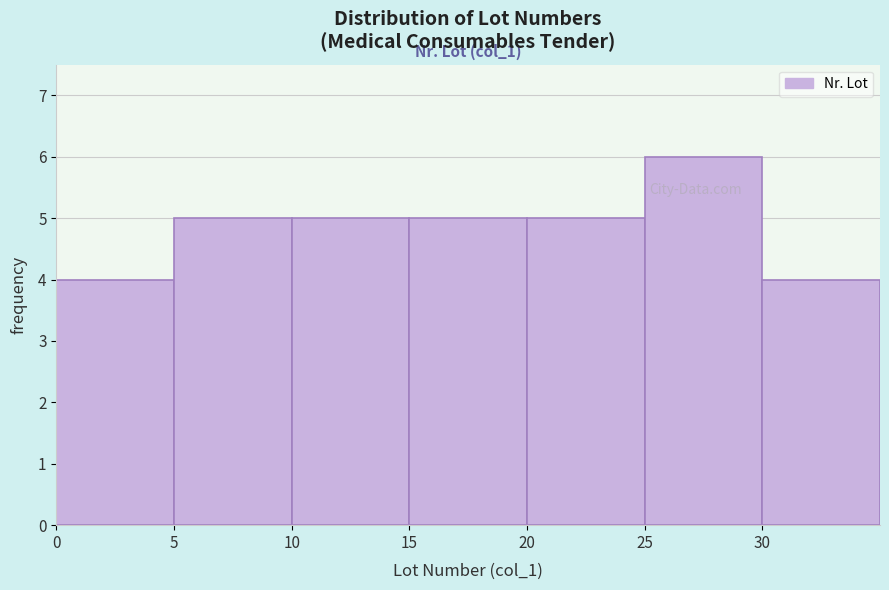

Over which range of the x-axis is the bar tallest?

25 to 30